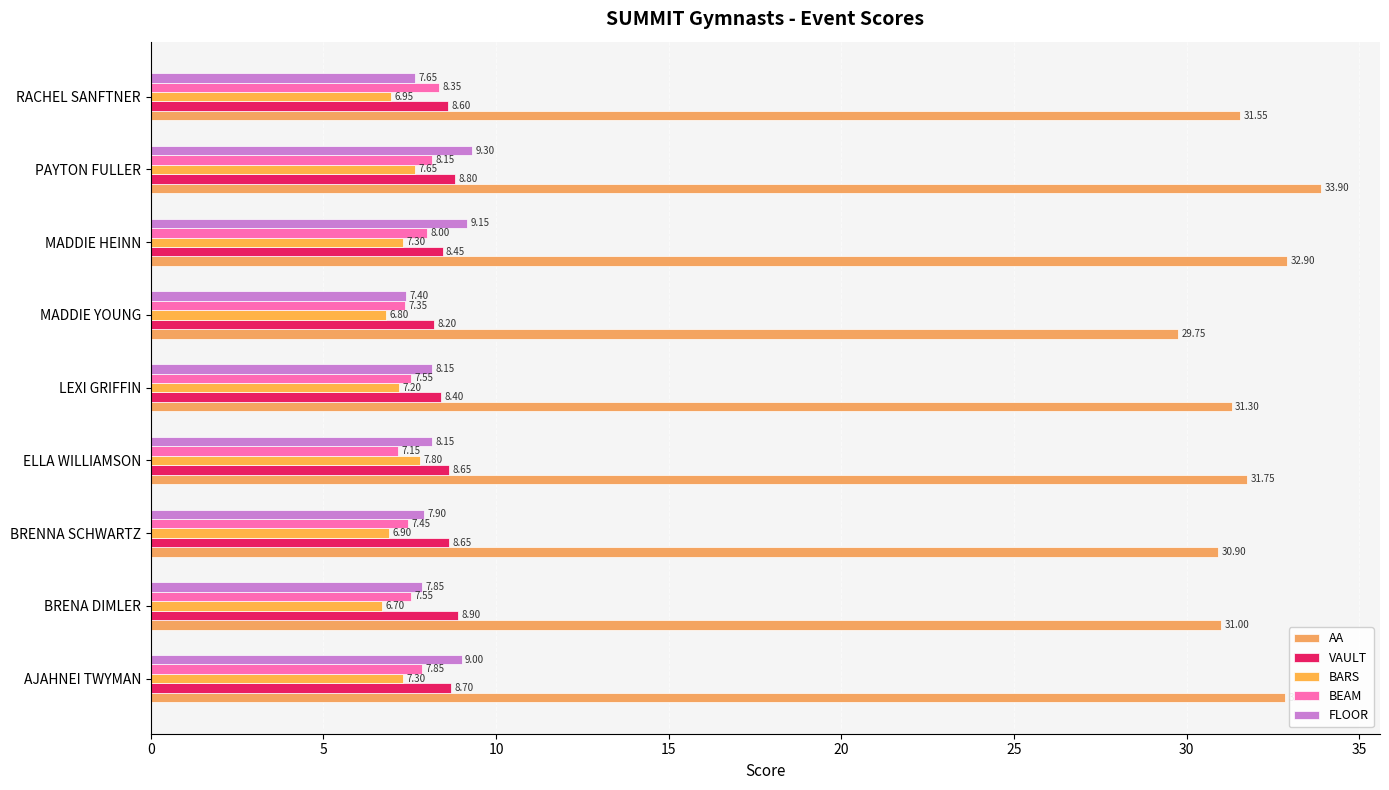

Which series has the widest spread of values?

AA